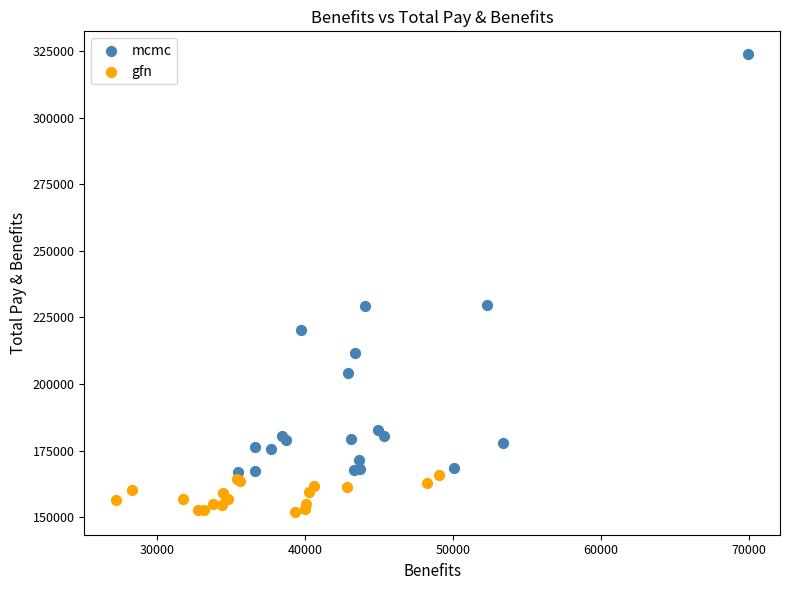

Which series reaches the minimum Y coordinate?

gfn